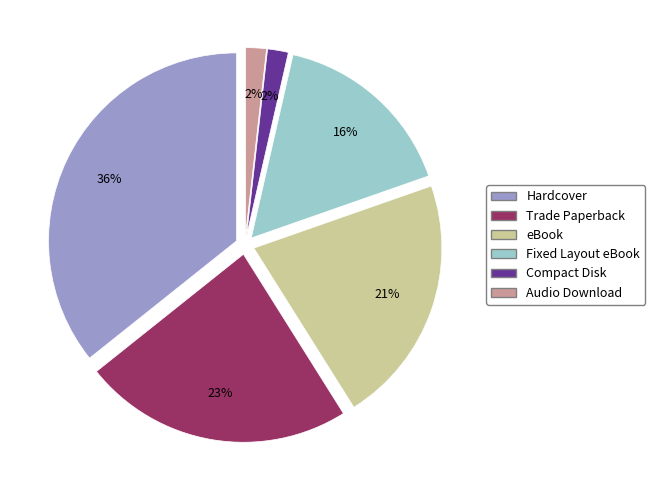

To the nearest percent, what is the combined percentage of Hardcover and Audio Download?

38%